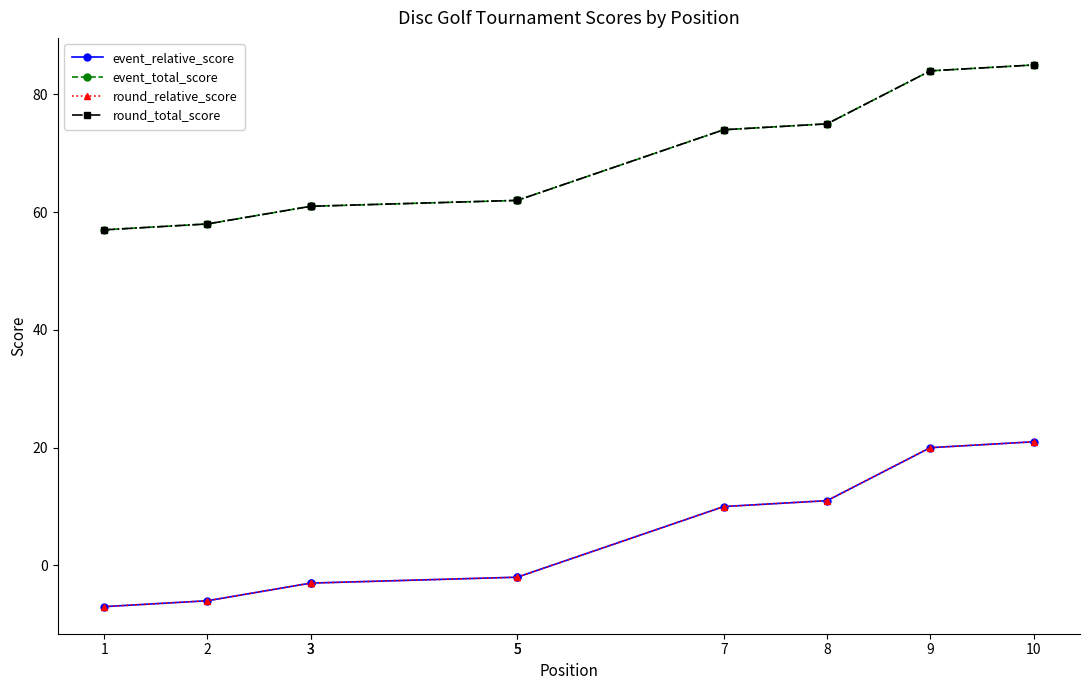

Between 5 and 8, which series saw the biggest shift?

event_relative_score